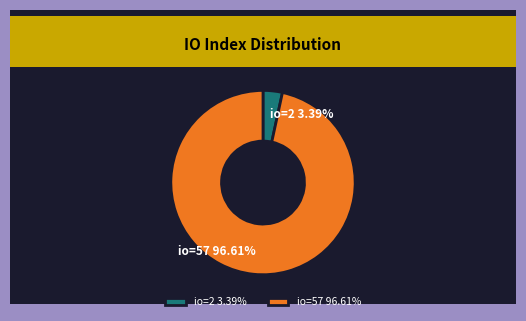

Between io=2 and io=57, which is larger?

io=57